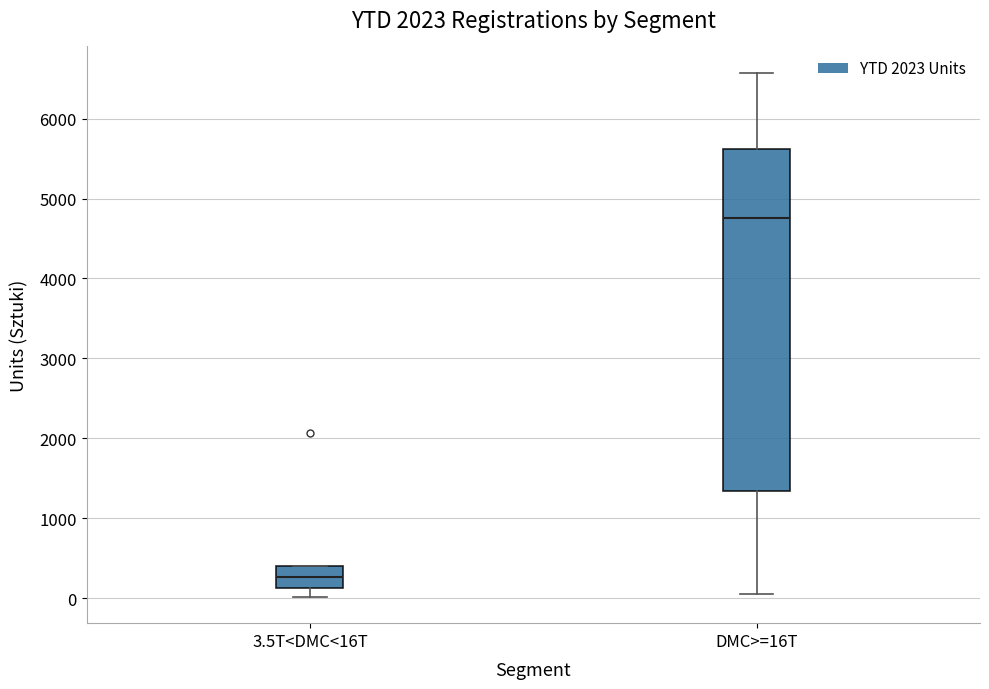

Which box has the lowest median line?

3.5T<DMC<16T